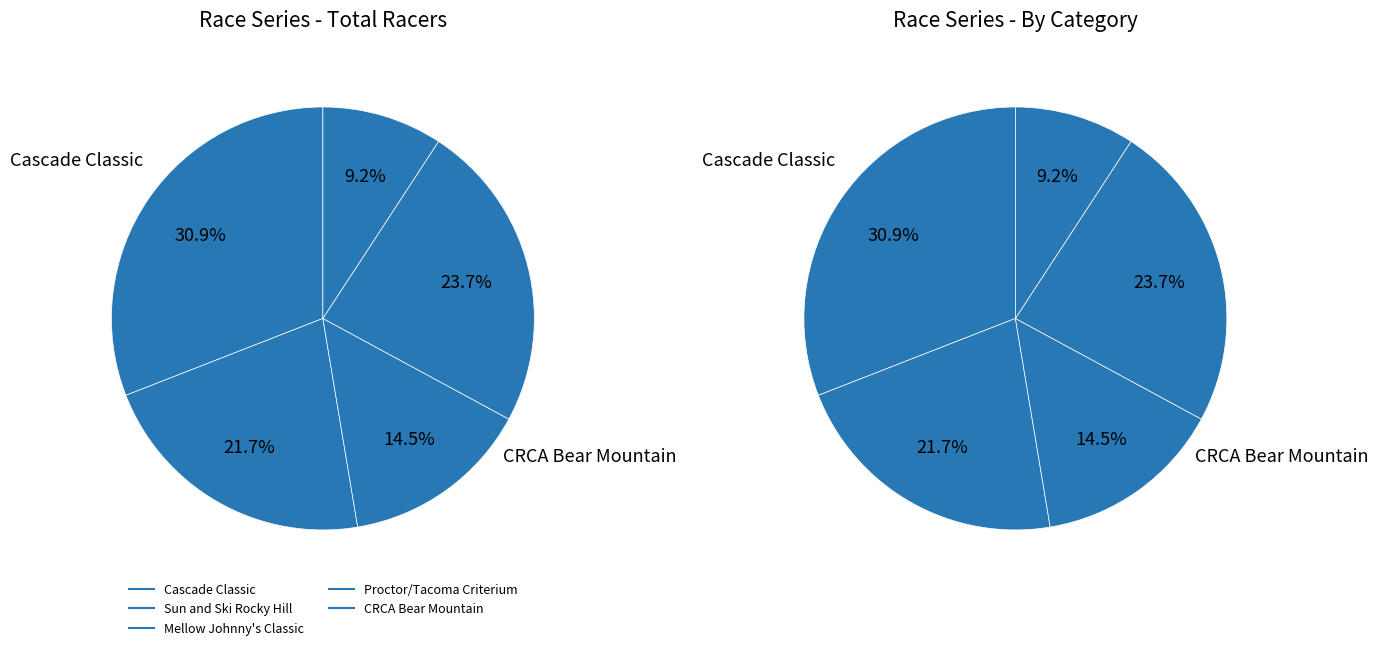

Is there a majority slice in this chart?

No